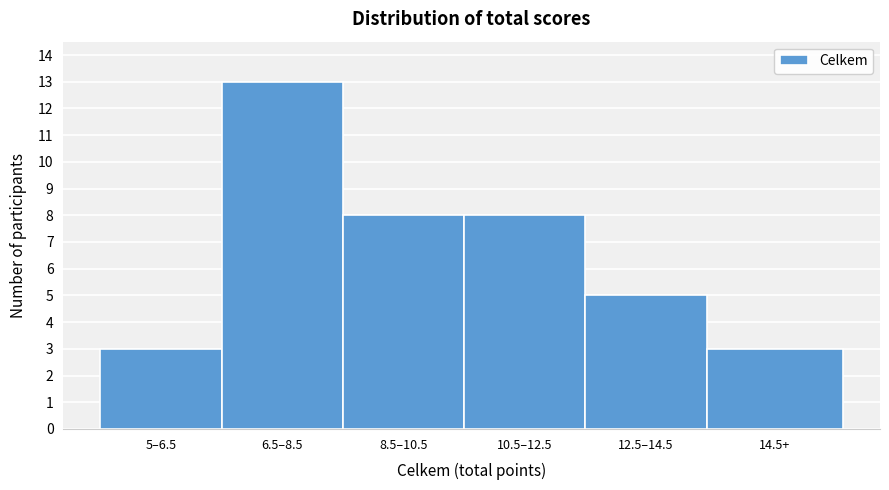

Reading right to left, what are all the values shown in this chart?

14.5+=3	12.5–14.5=5	10.5–12.5=8	8.5–10.5=8	6.5–8.5=13	5–6.5=3